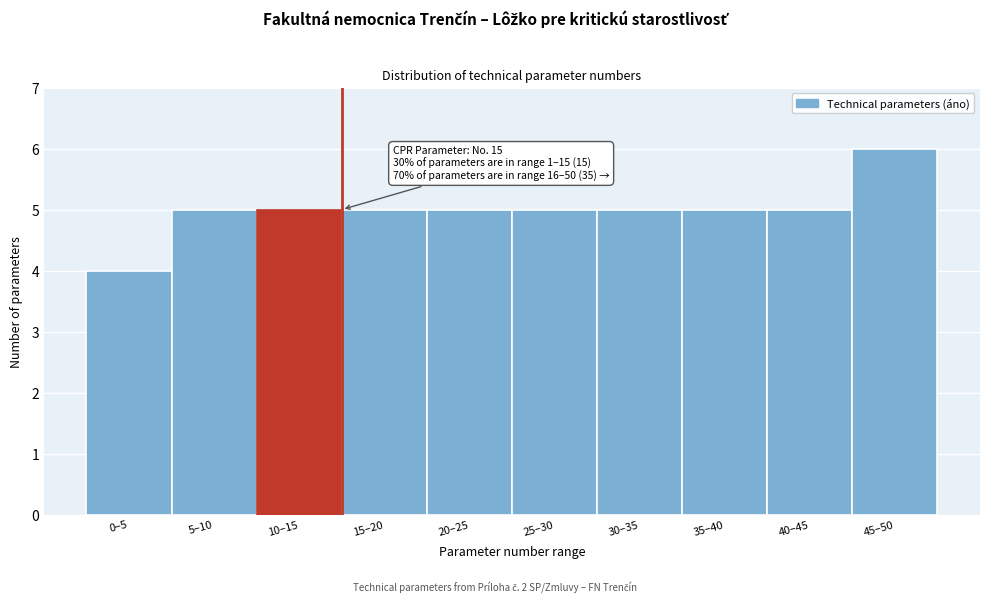

Reading right to left, transcribe all the data shown in this chart.

6	5	5	5	5	5	5	5	5	4